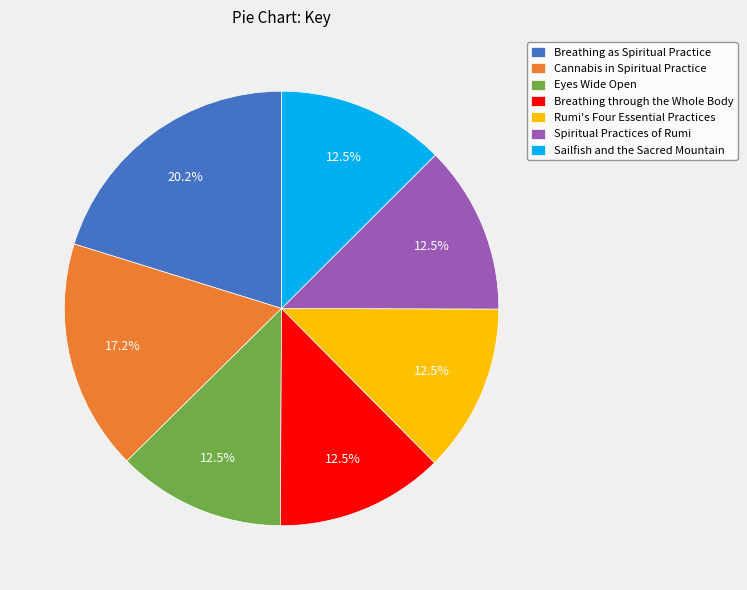

Does any single category account for the majority?

No